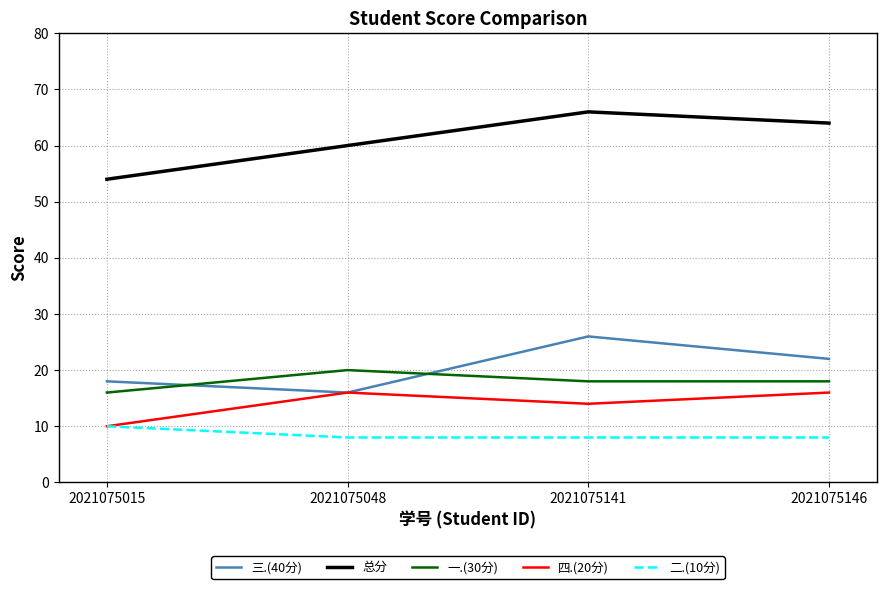

What is the minimum value for 二.(10分)?

8